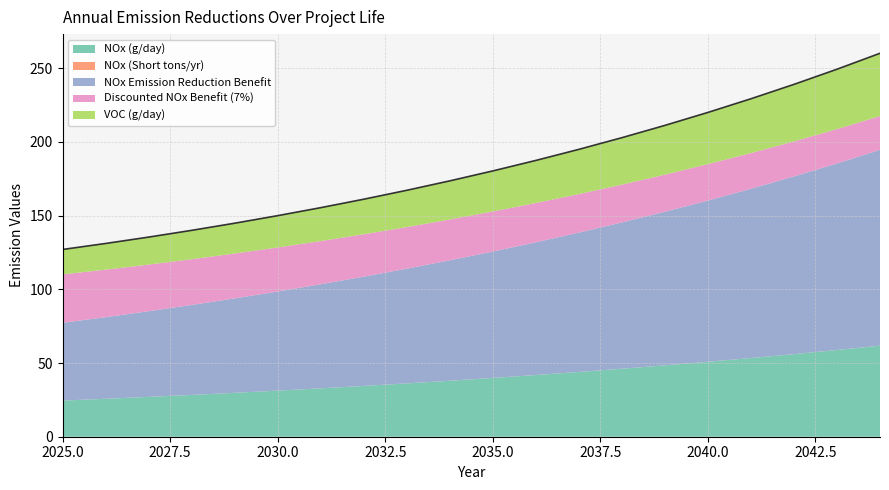

What are all the series names shown in the legend?

NOx (g/day), NOx (Short tons/yr), NOx Emission Reduction Benefit, Discounted NOx Benefit (7%), VOC (g/day)